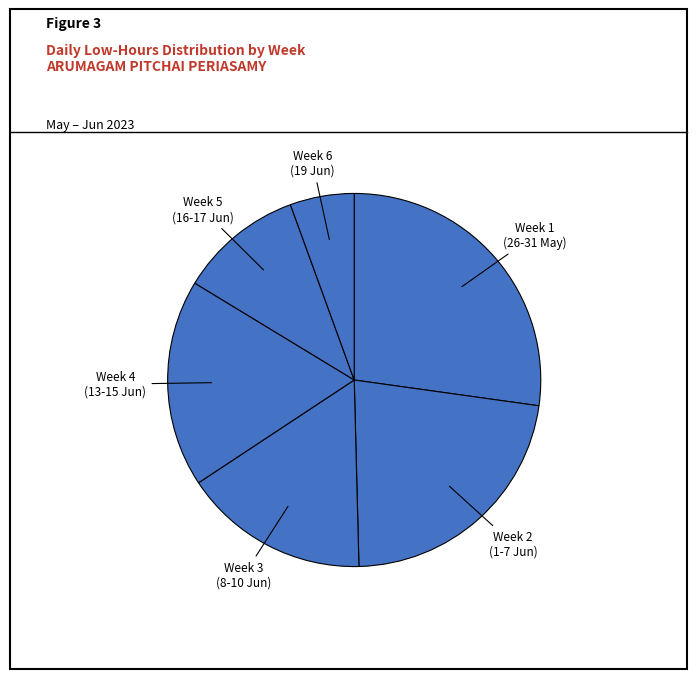

True or false: Week 4 (13-15 Jun) accounts for 5% of the total.

False